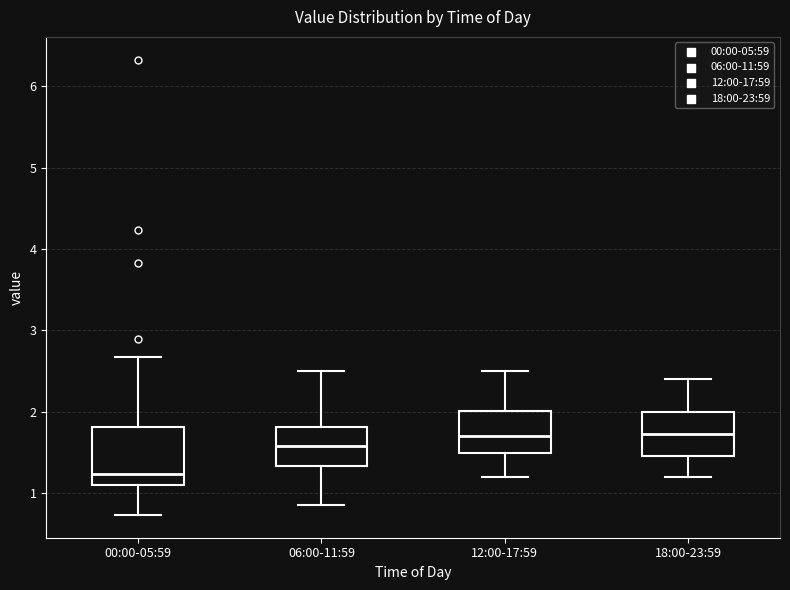

Where is the lower edge of the box for 12:00-17:59 on the y-axis? The values are not printed on the chart, so give them approximately, as read against the axis.

1.5